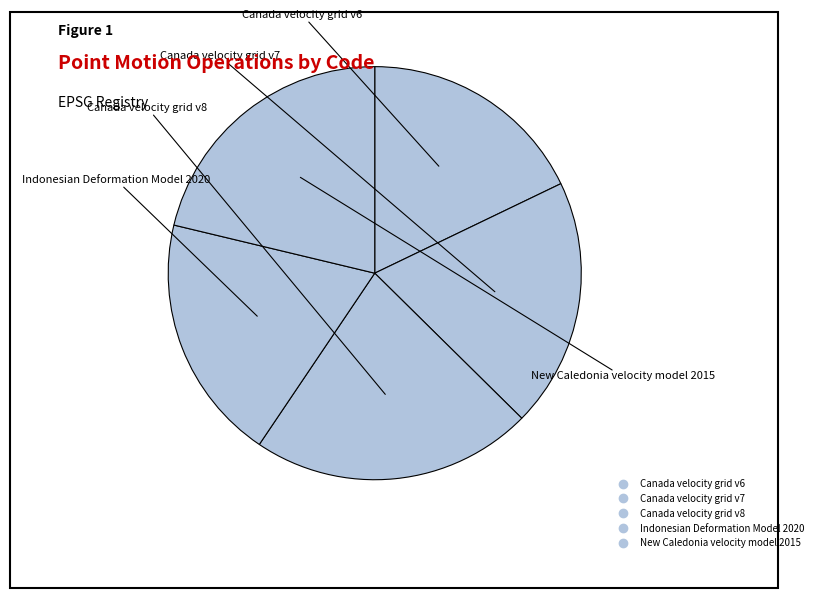

Count the number of slices in the pie.

5